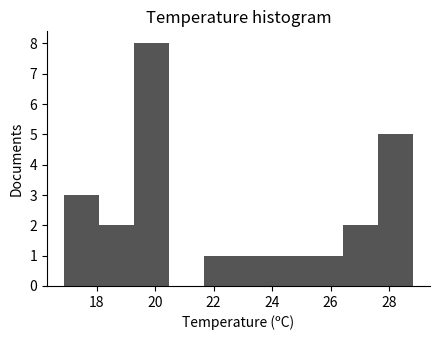

Reading left to right, transcribe this chart: for each bar, give the range it covers on the x-axis and its height. Neither the bar edges nor the heights are printed on the chart, so give them approximately, as read against the axes.

17.0 to 18.0: 3
18.0 to 19.2: 2
19.2 to 20.4: 8
20.4 to 21.6: 0
21.6 to 22.8: 1
22.8 to 24.0: 1
24.0 to 25.2: 1
25.2 to 26.4: 1
26.4 to 27.6: 2
27.6 to 28.8: 5